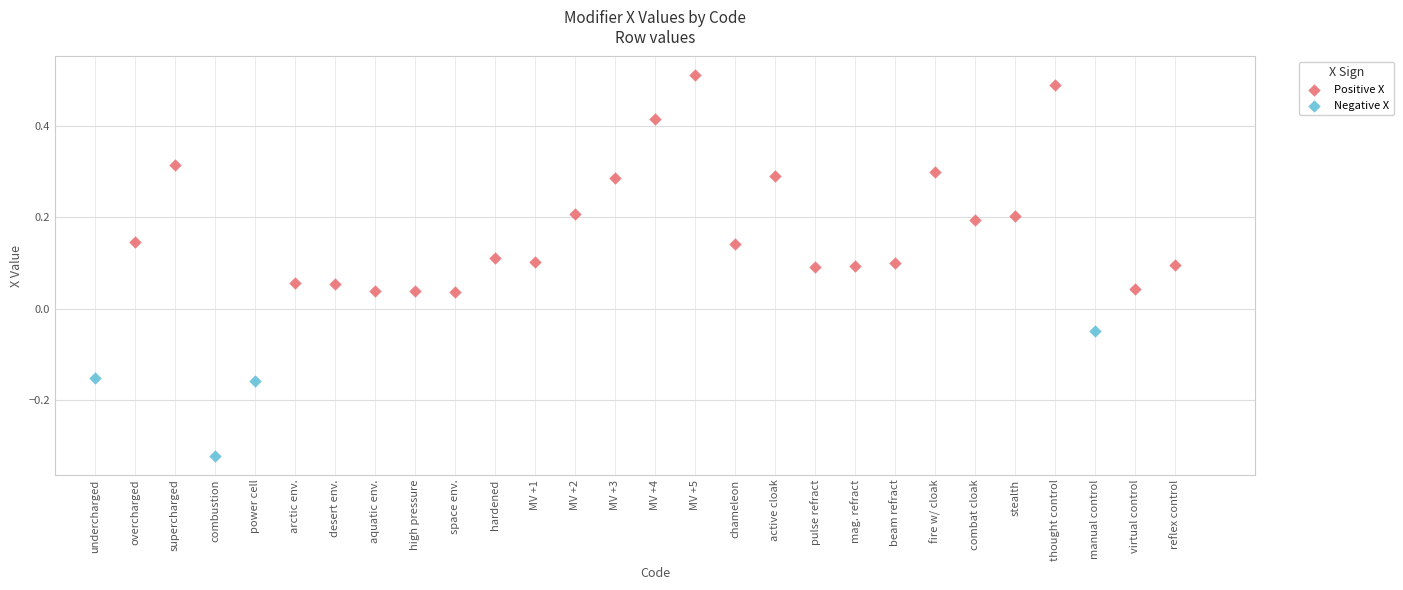

Which series reaches the minimum Y coordinate?

Negative X